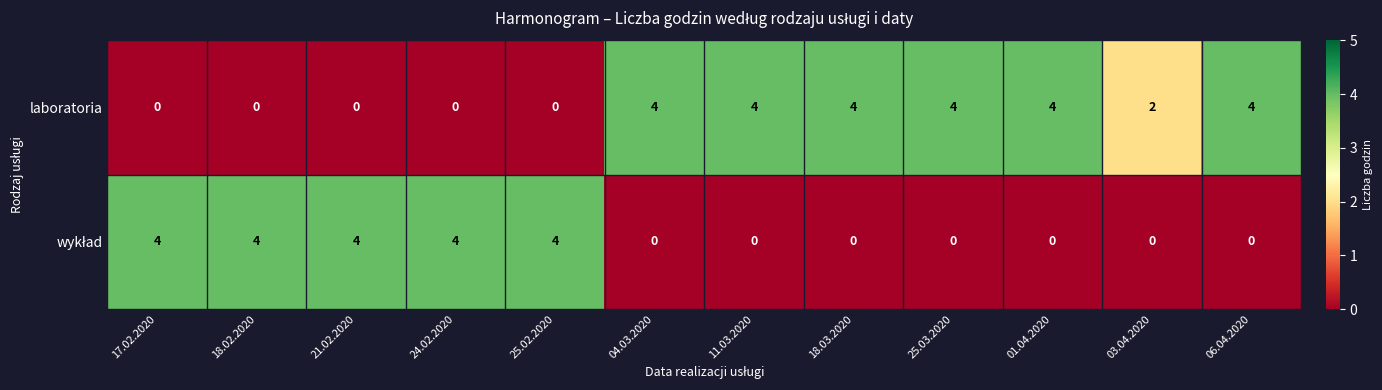

What is the sum of all laboratoria values?

26